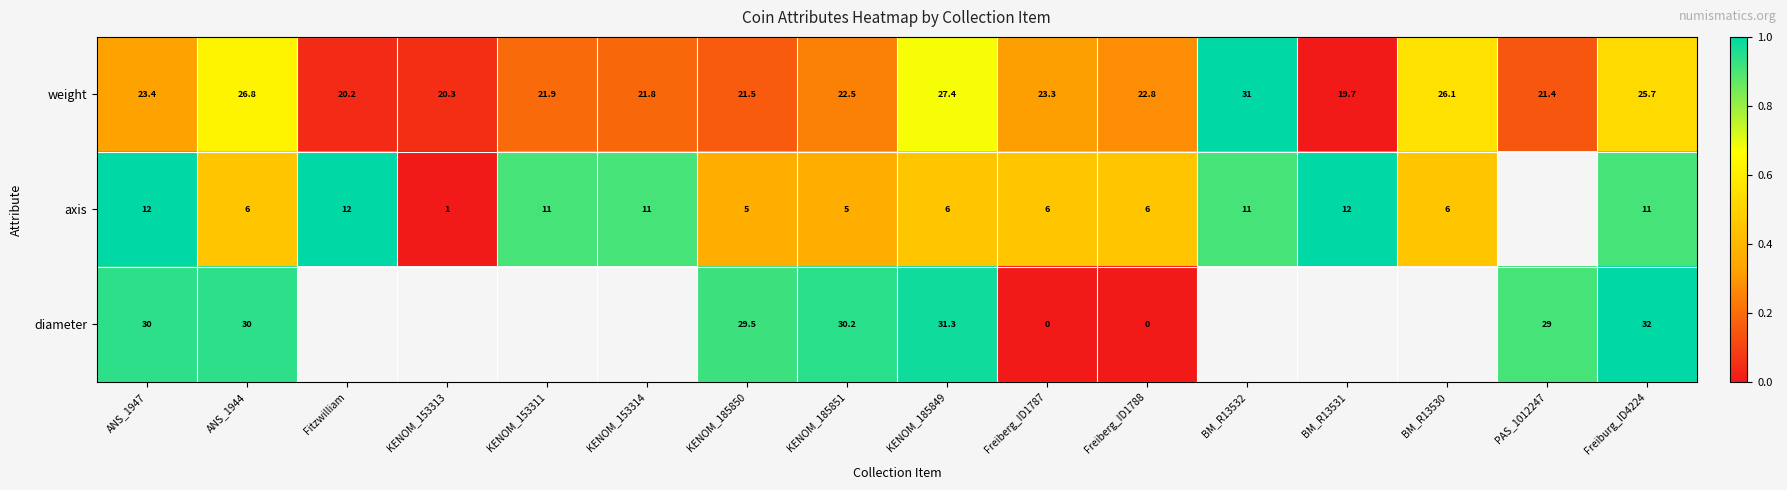

Is the value of weight at Freiburg_ID4224 greater than the value of axis at KENOM_153314?

Yes